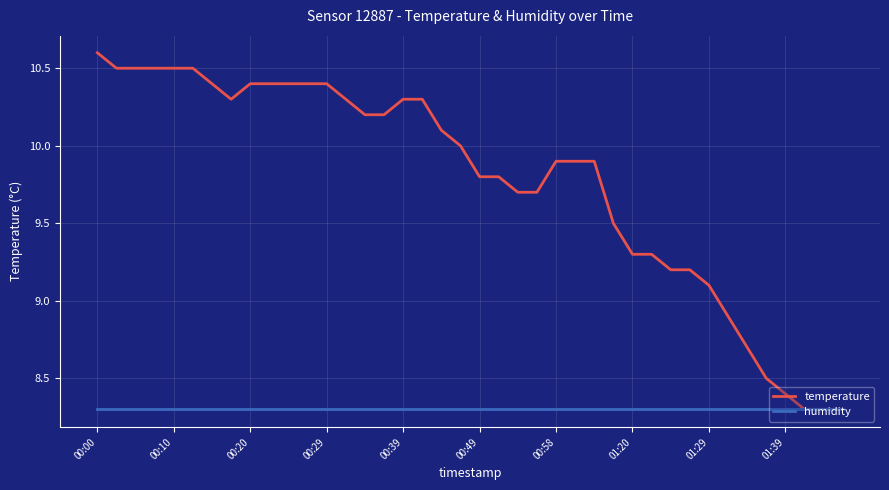

Rank the series by their maximum value, from lowest to highest.

humidity, temperature